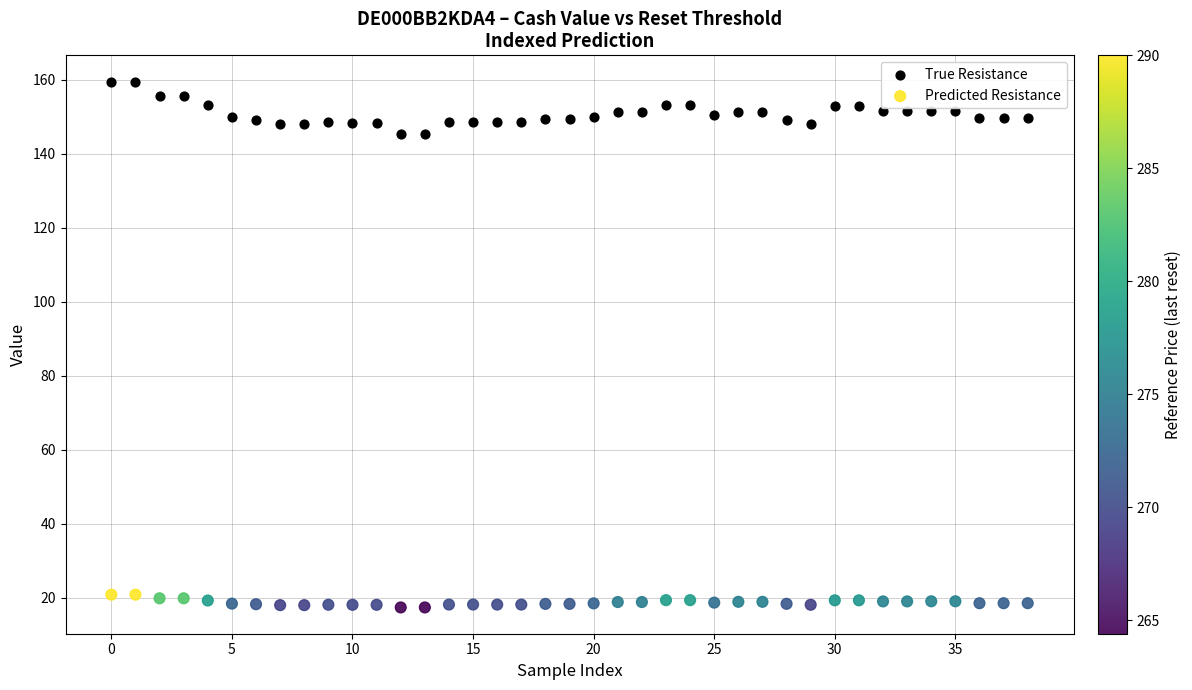

What are all the series names shown in the legend?

True Resistance, Predicted Resistance